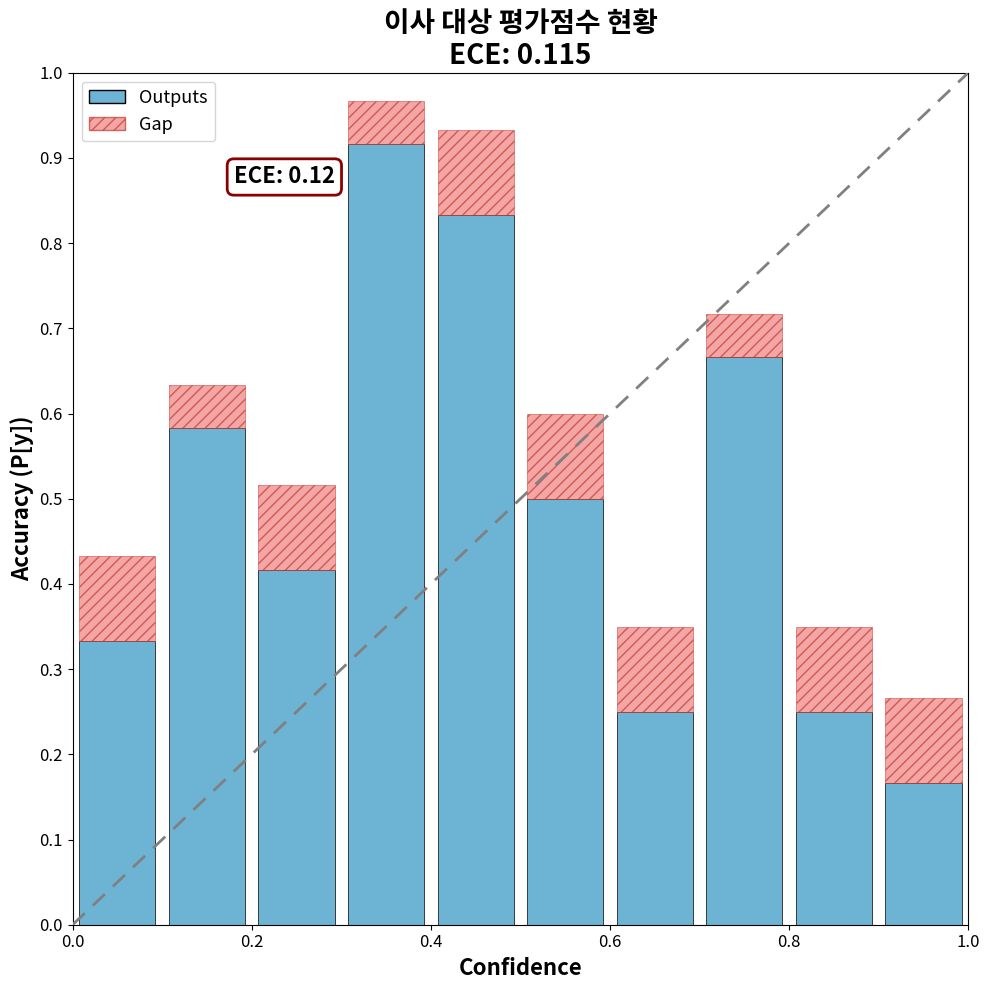

What is the average value of the Outputs series?

0.5